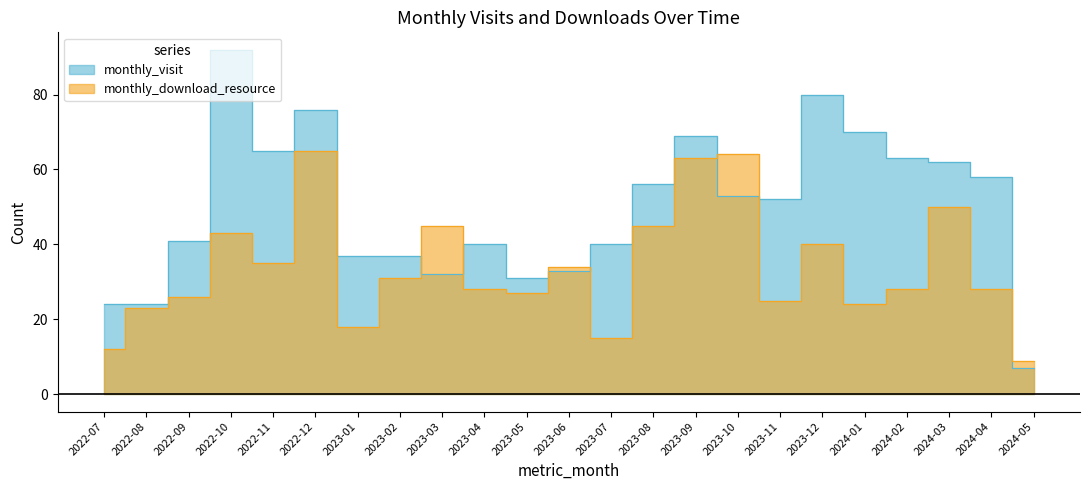

What is the difference between the second highest and minimum values in the monthly_visit series?

73